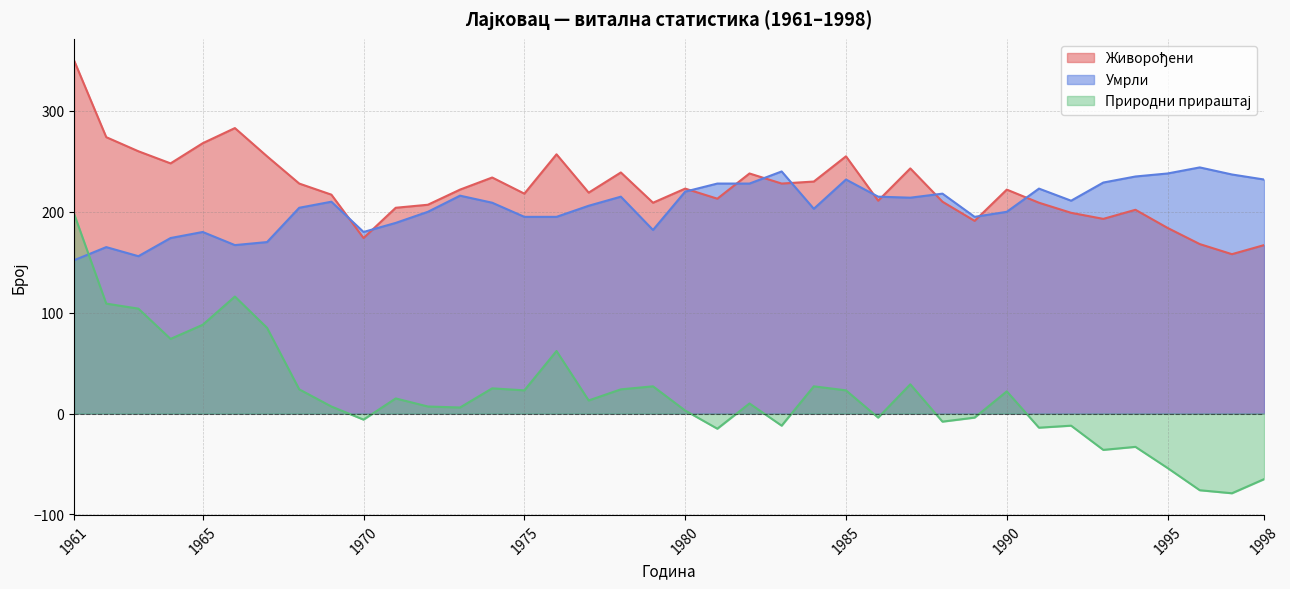

What is the sum of all Живорођени values?

8510